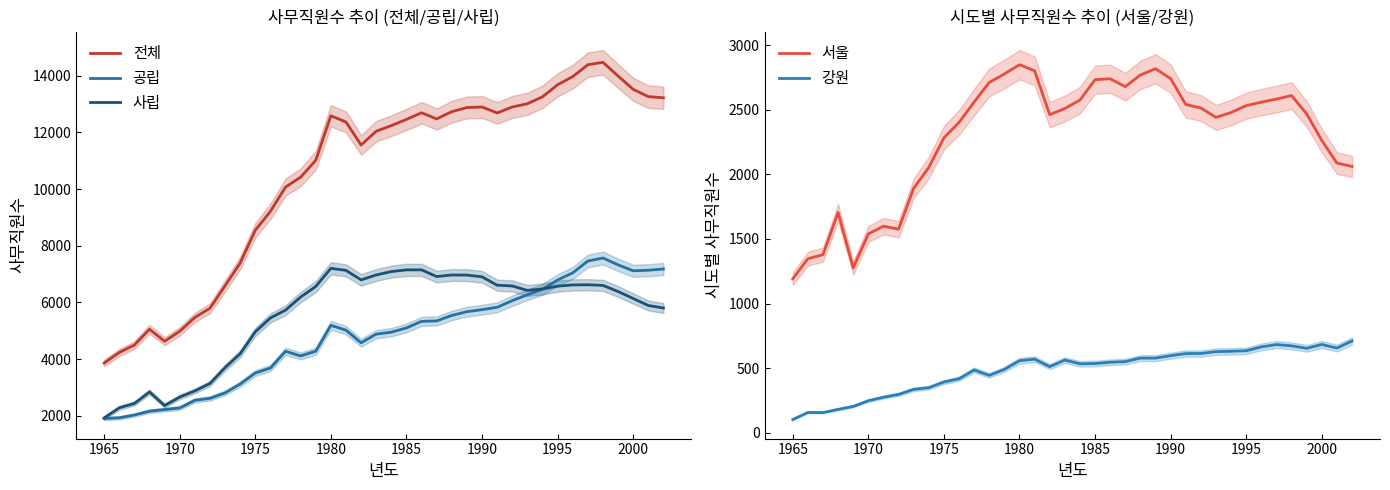

Reading right to left, extract all data points from this chart.

전체: 13217	13258	13515	13984	14467	14383	13962	13676	13250	13007	12892	12683	12892	12873	12728	12471	12688	12455	12236	12037	11552	12363	12583	11012	10419	10069	9214	8546	7394	6587	5798	5473	4986	4633	5057	4500	4237	3865
공립: 7182	7137	7118	7327	7569	7462	7044	6794	6465	6272	6065	5830	5747	5676	5543	5351	5335	5103	4954	4885	4580	5025	5194	4284	4115	4280	3689	3513	3125	2814	2620	2551	2282	2225	2168	2034	1935	1912
사립: 5806	5894	6141	6387	6603	6625	6619	6576	6478	6425	6583	6609	6905	6966	6970	6915	7150	7149	7090	6971	6797	7132	7205	6564	6192	5730	5455	4965	4194	3704	3144	2882	2667	2368	2845	2440	2287	1930
서울: 2062	2088	2263	2469	2611	2584	2560	2533	2480	2442	2515	2542	2742	2819	2771	2680	2741	2734	2576	2511	2463	2803	2850	2778	2713	2561	2403	2284	2054	1893	1576	1599	1539	1276	1705	1379	1347	1191
강원: 710	655	683	653	672	682	664	634	630	627	613	612	596	577	577	550	545	535	533	562	511	569	557	490	443	485	417	392	348	335	296	274	247	203	180	155	156	101